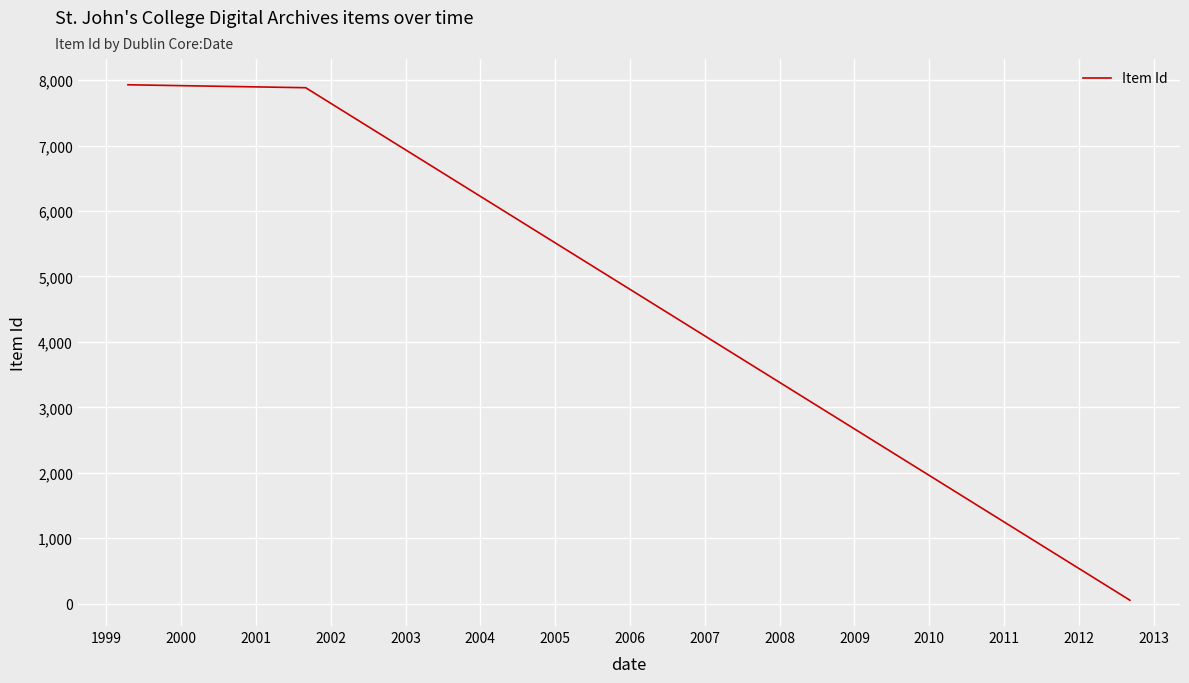

Is this an area chart (filled region under the line)?

No